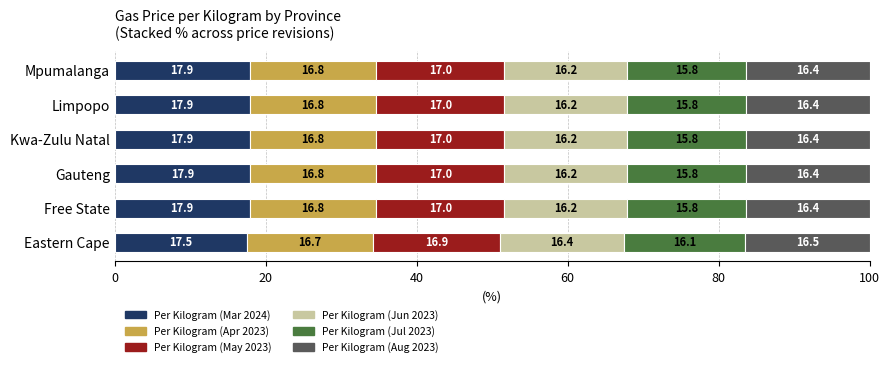

Count the number of data series in this chart.

6